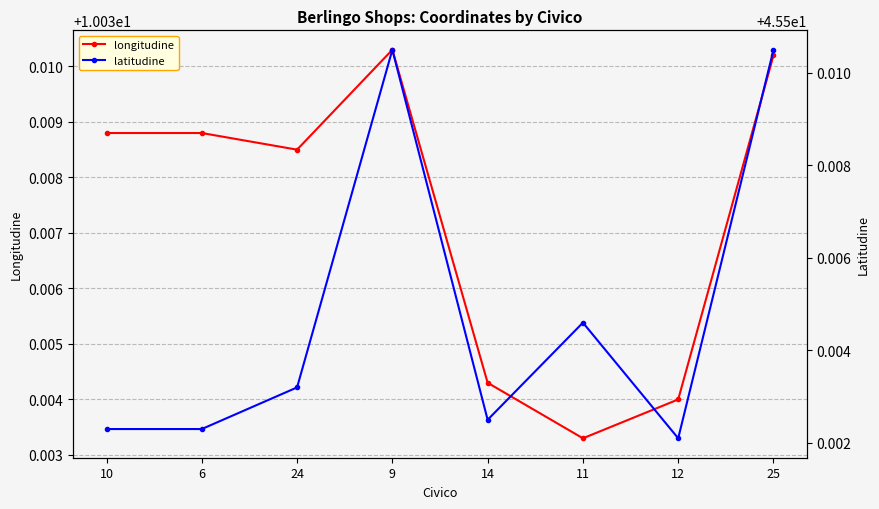

What position from the left is 9?

4